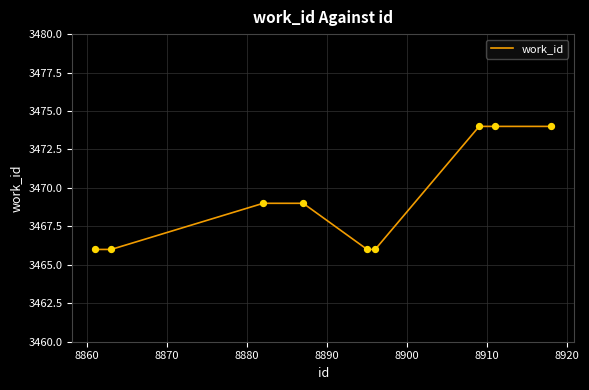

What is the difference between the maximum and minimum values?

8